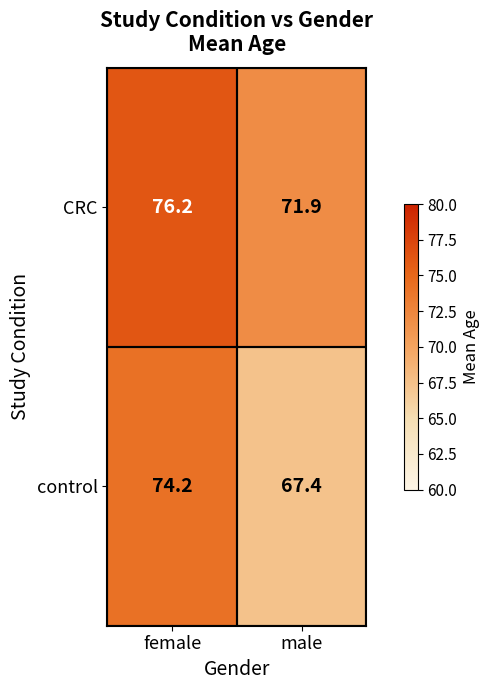

Which series has the largest range (max minus min)?

control